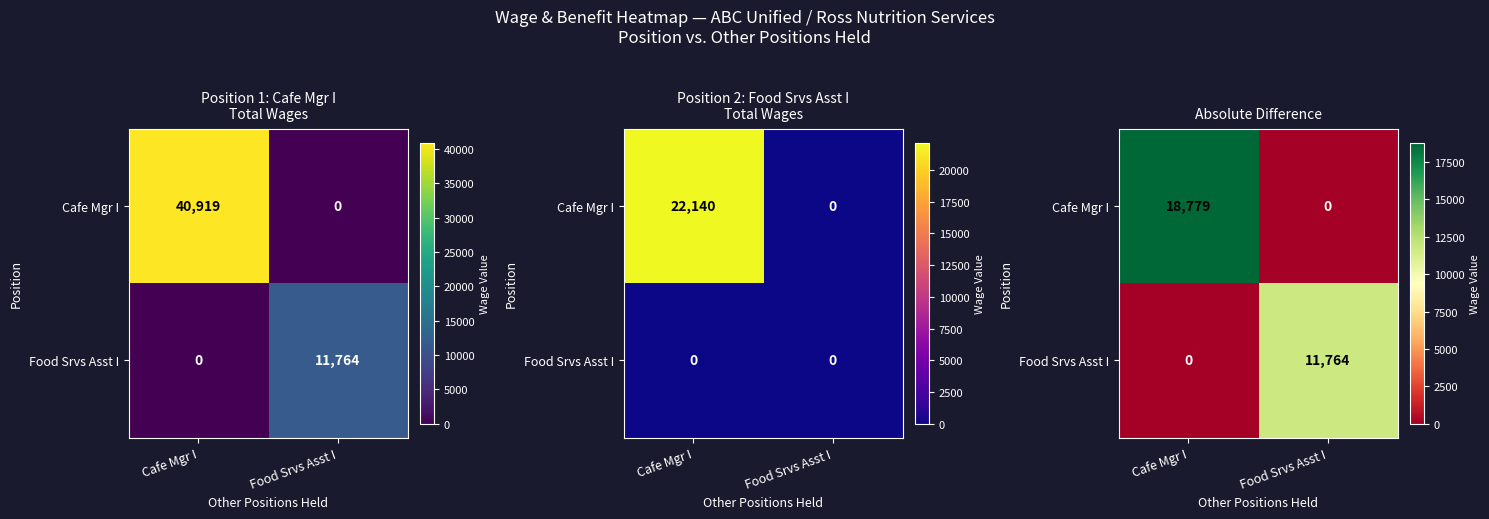

What is the difference between the Cafe Mgr I values at Cafe Mgr I and Food Srvs Asst I?

18779